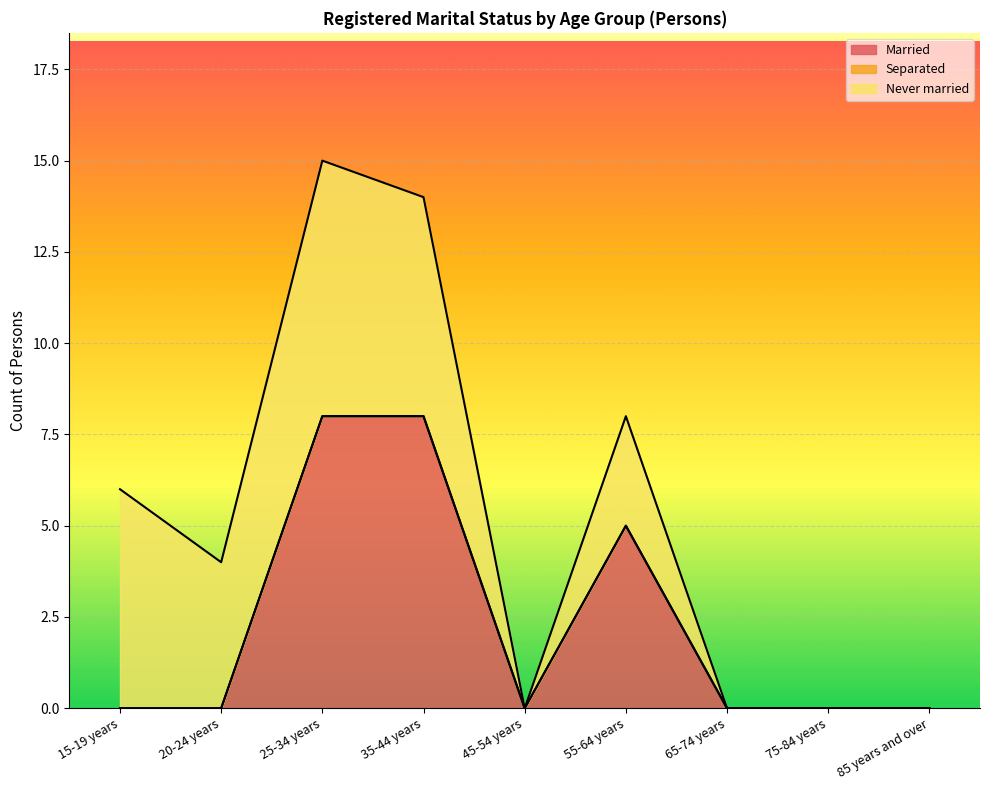

What are all the series names shown in the legend?

Married, Separated, Never married